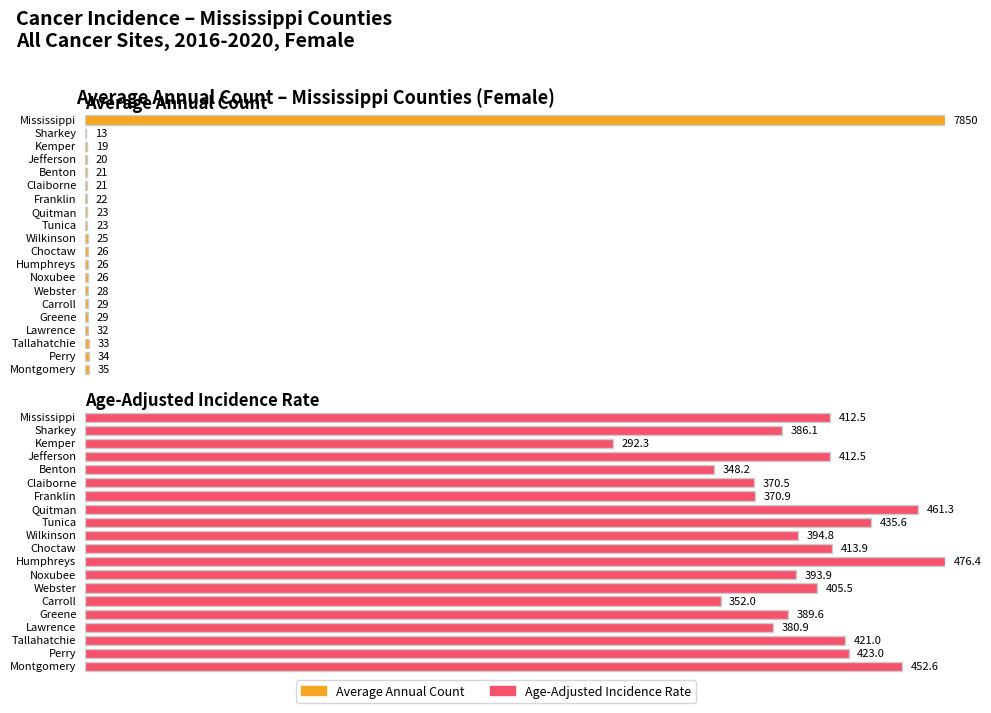

What is the total value across all series at Claiborne?

391.5